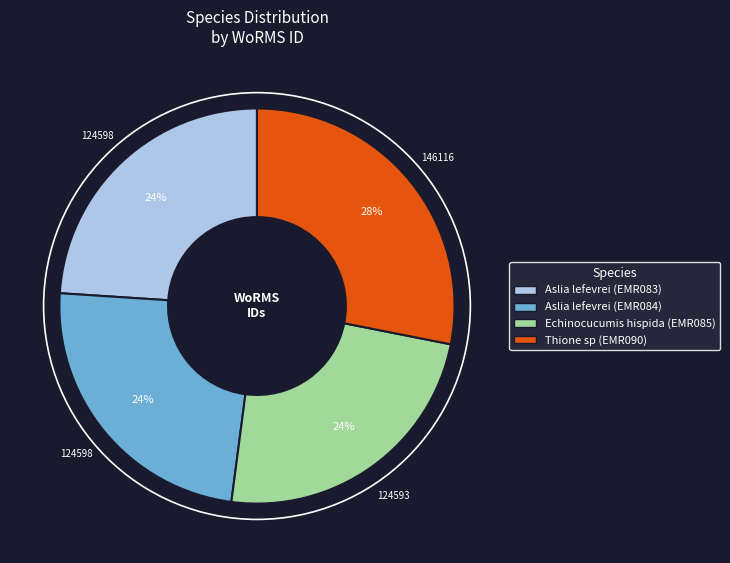

Do Aslia lefevrei (EMR083) and Echinocucumis hispida (EMR085) together represent more than half of the pie?

No